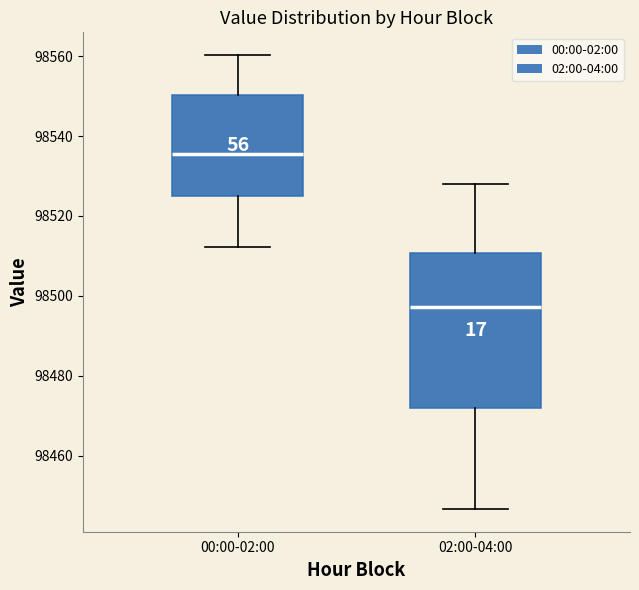

Comparing the boxes themselves (not the whiskers), which one is the tallest?

02:00-04:00